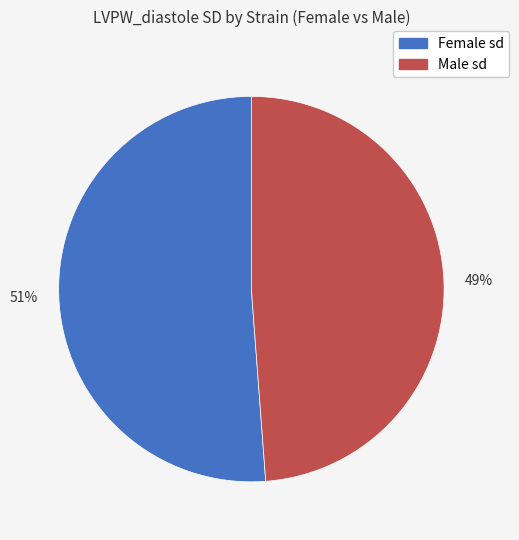

To the nearest percent, what is the average slice percentage?

50%